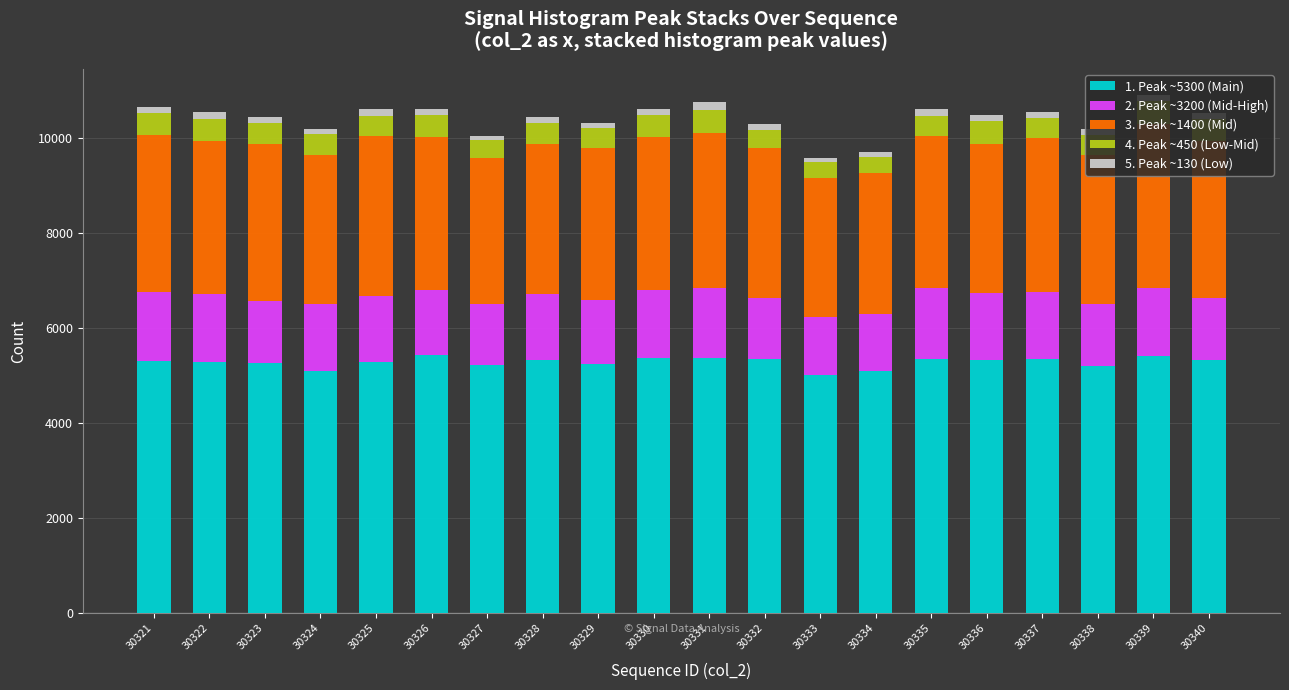

True or false: 1. Peak ~5300 (Main) has a value of 3644 at 30327.

False